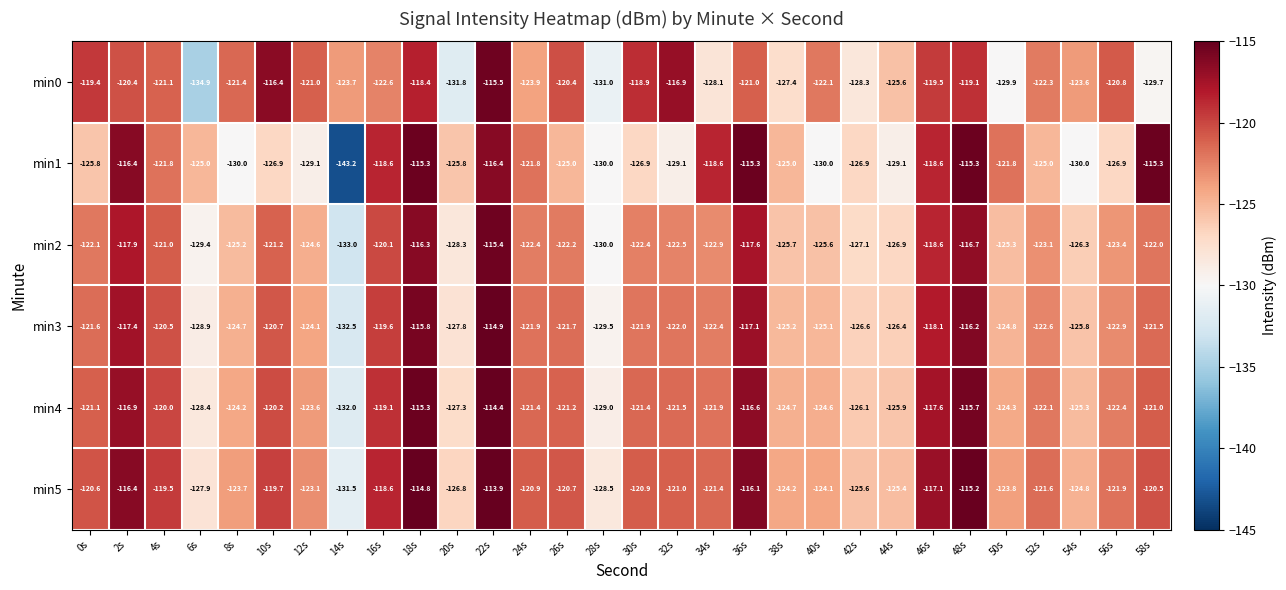

Rank the series by their maximum value, from highest to lowest.

min5, min4, min3, min1, min2, min0